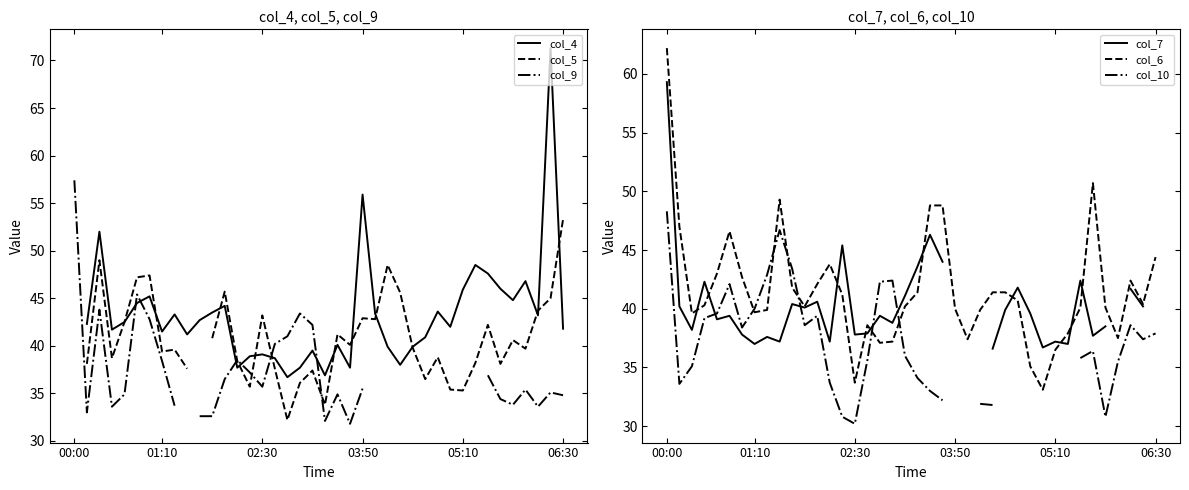

Rank the series at 32 from highest to lowest value.

col_4, col_6, col_10, col_5, col_9, col_7